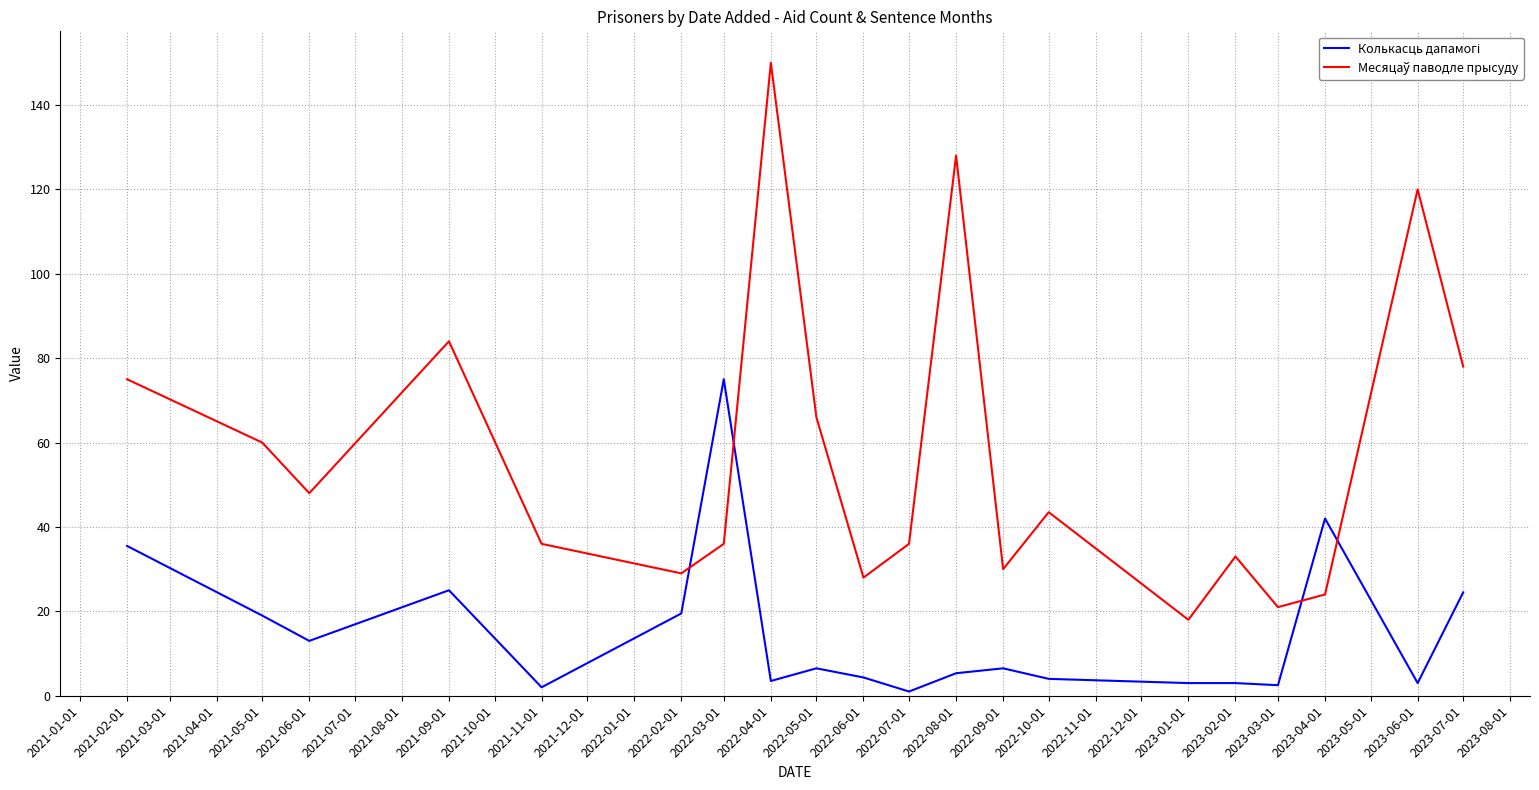

What is the total value across all series at 2022-03-01?

111.0